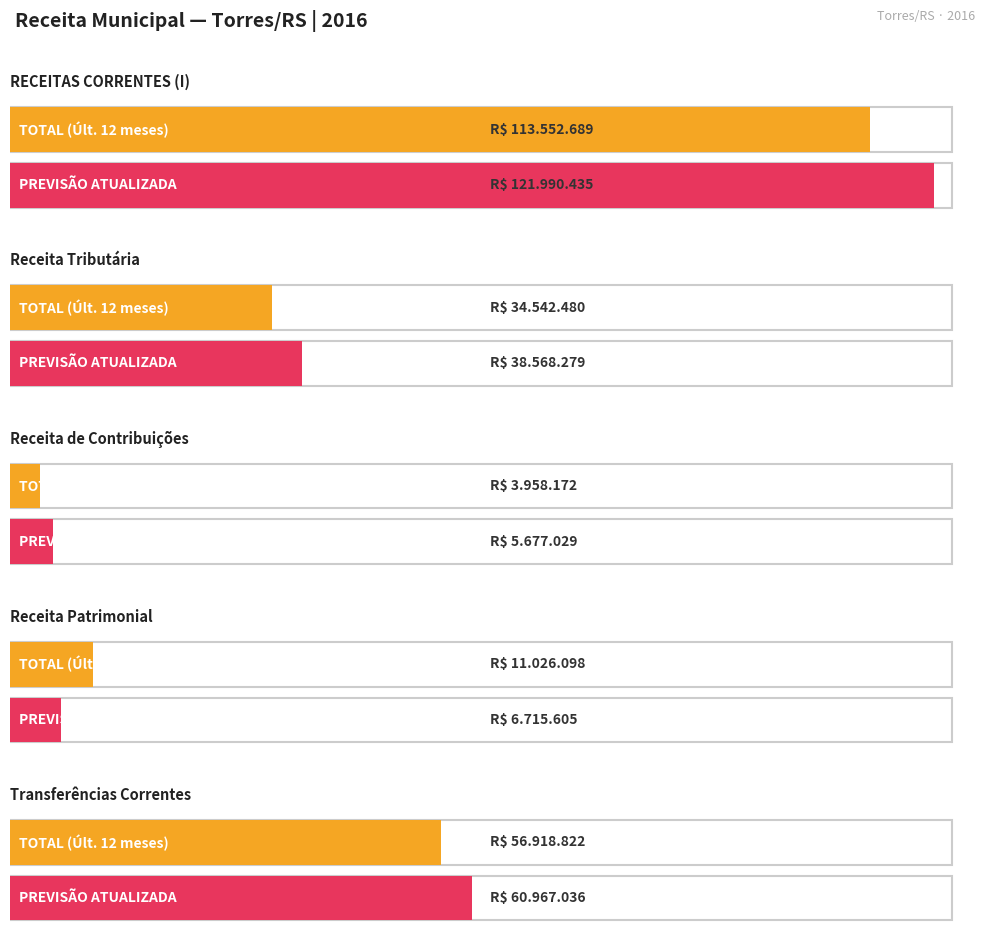

Reading left to right, transcribe all the data shown in this chart.

RECEITAS CORRENTES (I): 113552689.3	121990434.7
Receita Tributária: 34542480.0	38568278.8
Receita de Contribuições: 3958172.2	5677029.0
Receita Patrimonial: 11026097.8	6715604.6
Transferências Correntes: 56918821.6	60967035.9